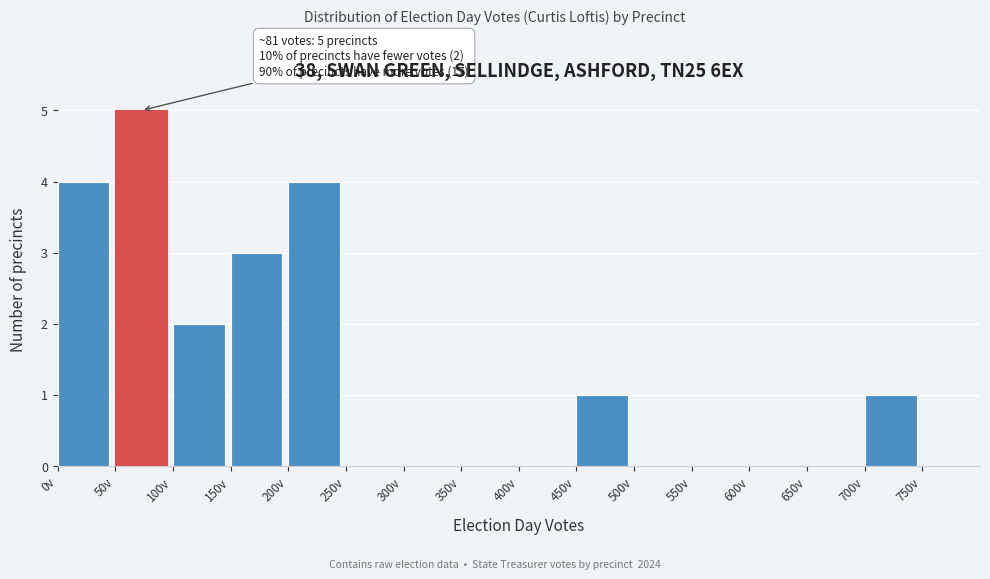

Over which range of the x-axis is the bar tallest?

50 to 100